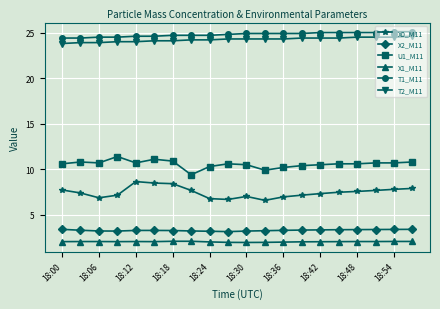

True or false: X1_M11 and T2_M11 cross at least once.

False